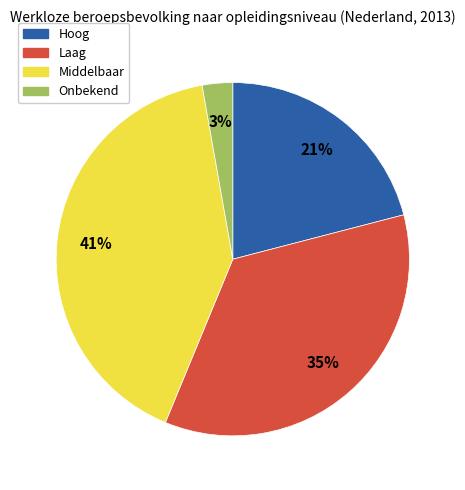

Is there any slice that represents more than half of the pie?

No